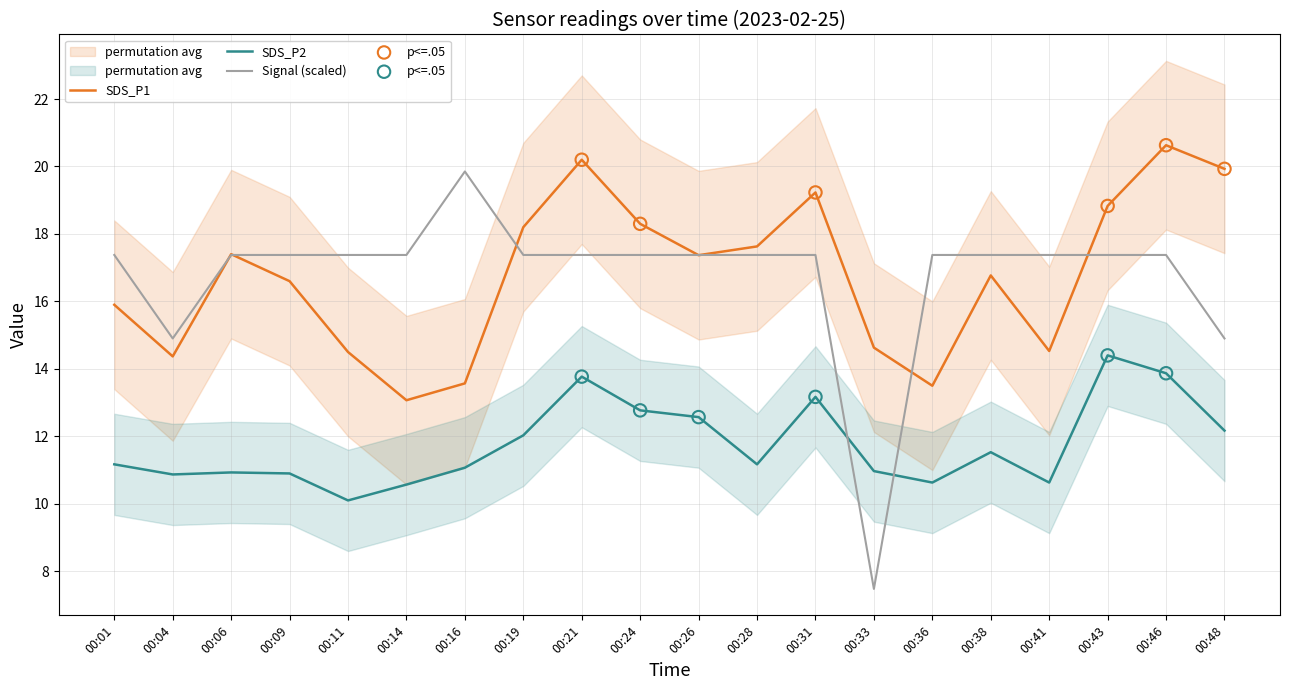

What are all the series names shown in the legend?

SDS_P1, SDS_P2, Signal